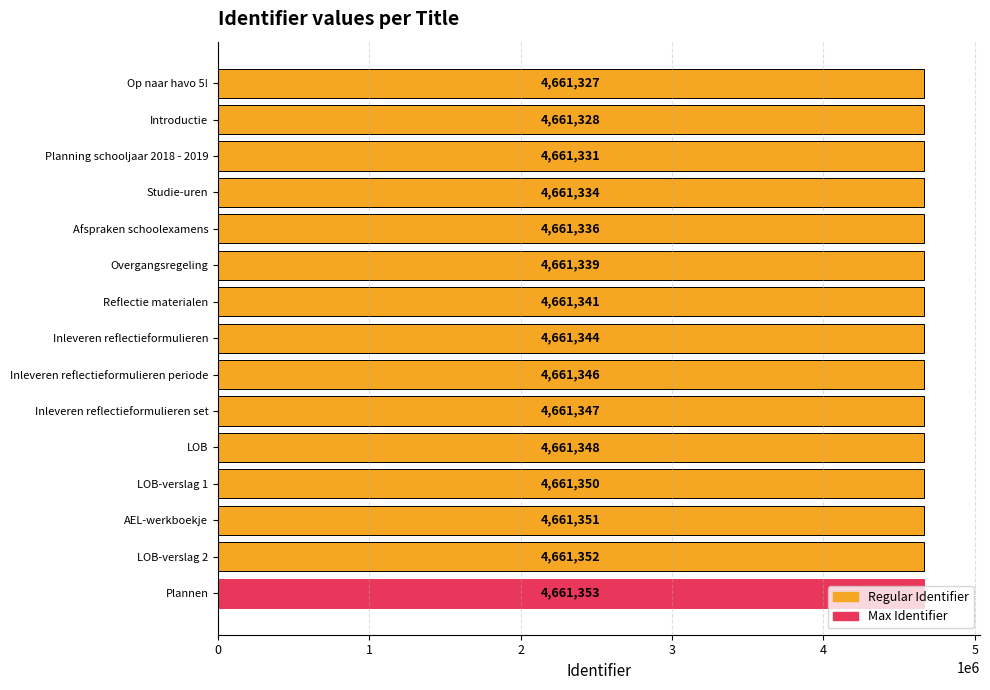

What is the sum of all values?

69920127